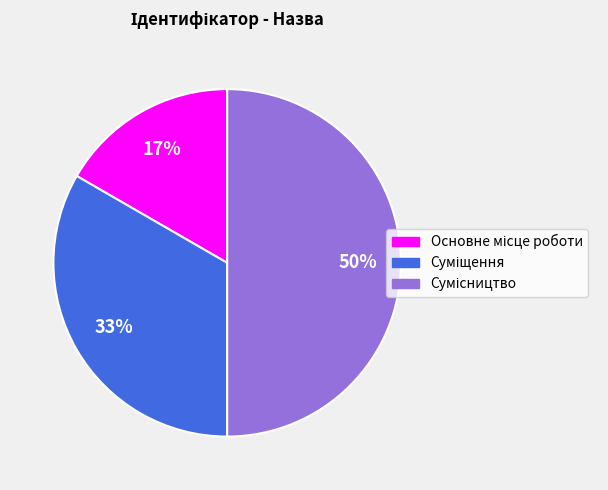

To the nearest percent, what is the difference between the largest and smallest slice percentages?

33%